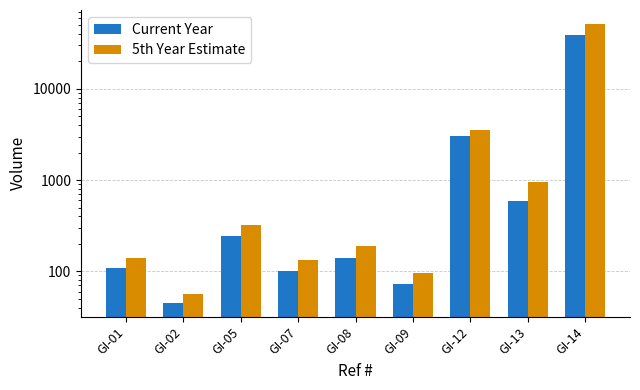

List the series in order of their peak value, highest first.

5th Year Estimate, Current Year